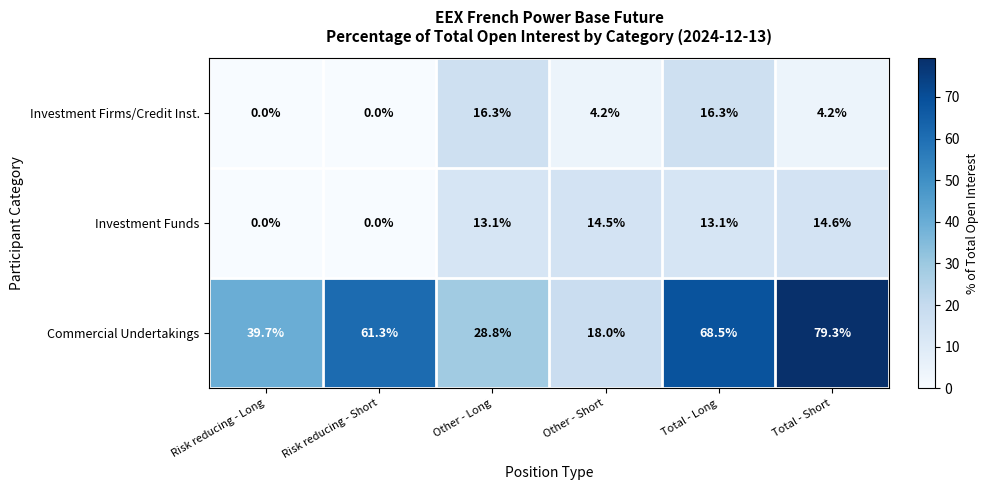

At how many categories does at least one series exceed 10?

6